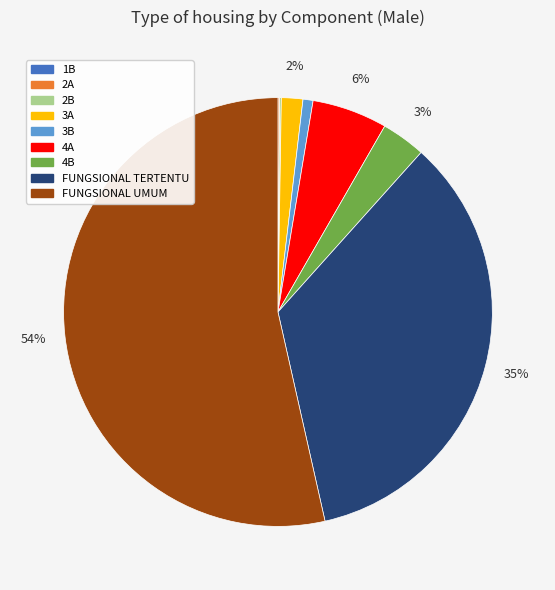

What is the majority slice?

FUNGSIONAL UMUM